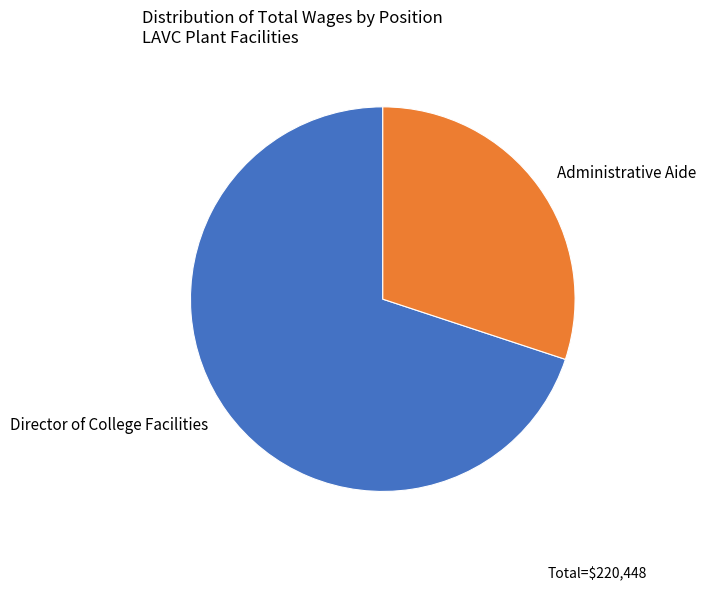

Is Administrative Aide the majority of the pie?

No